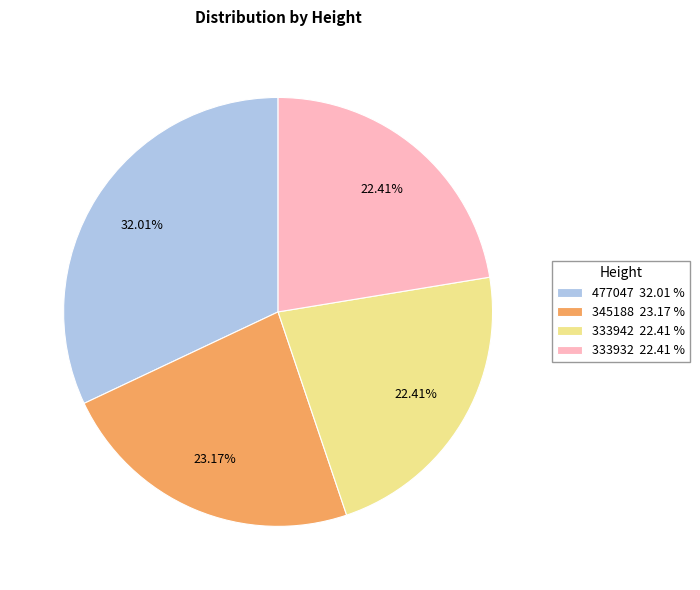

Is it true that 477047 is 32% of the pie?

True